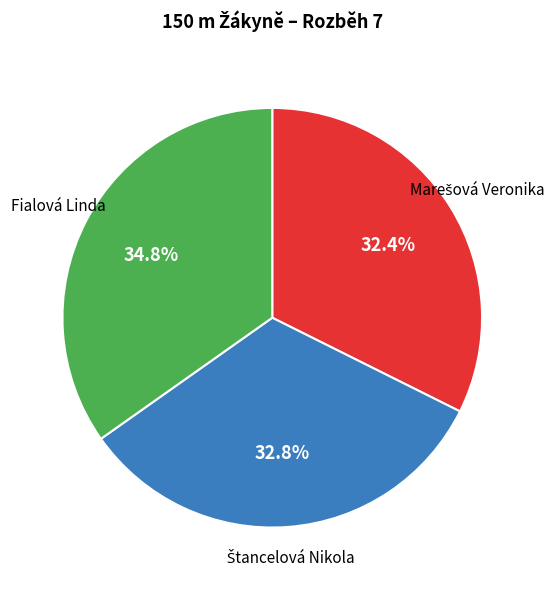

Which slice is the largest?

Fialová Linda